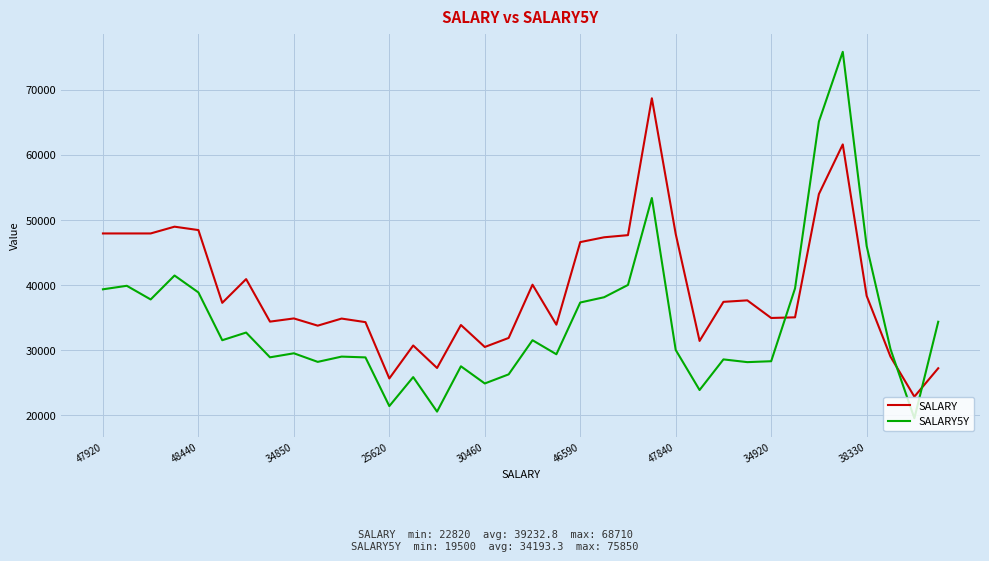

True or false: SALARY and SALARY5Y cross at least once.

True